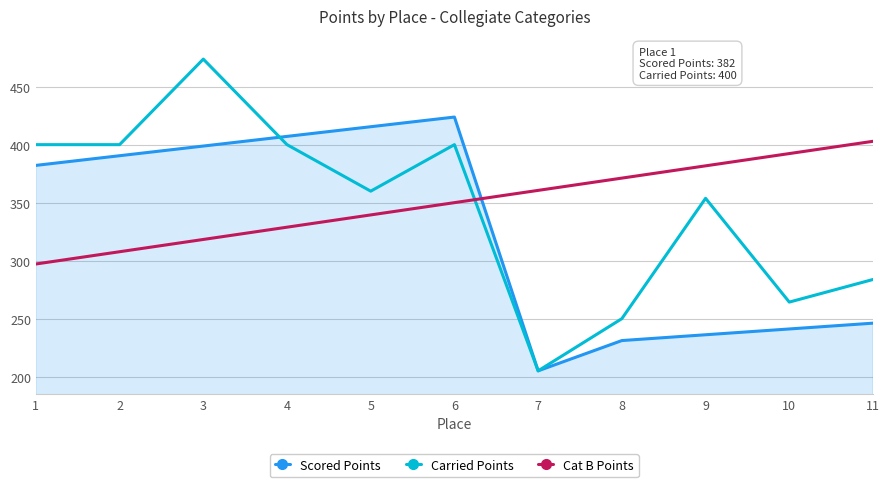

At which category does Carried Points reach its first local peak?

3